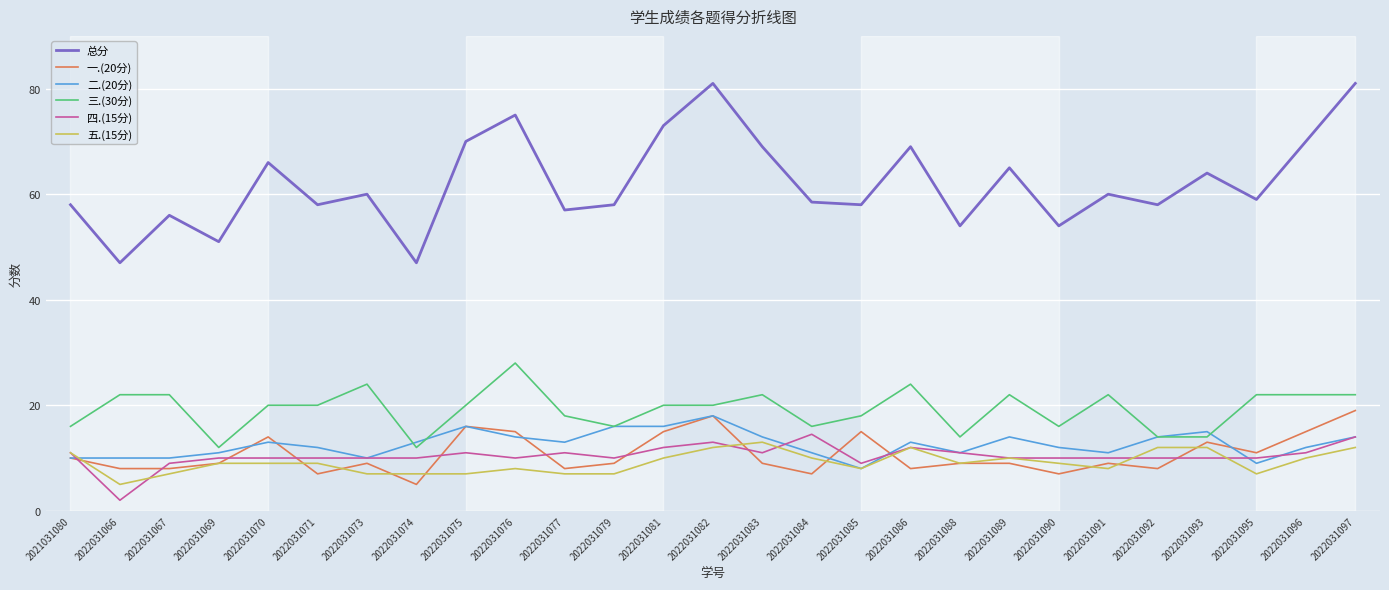

How many times do 一.(20分) and 四.(15分) cross each other?

11